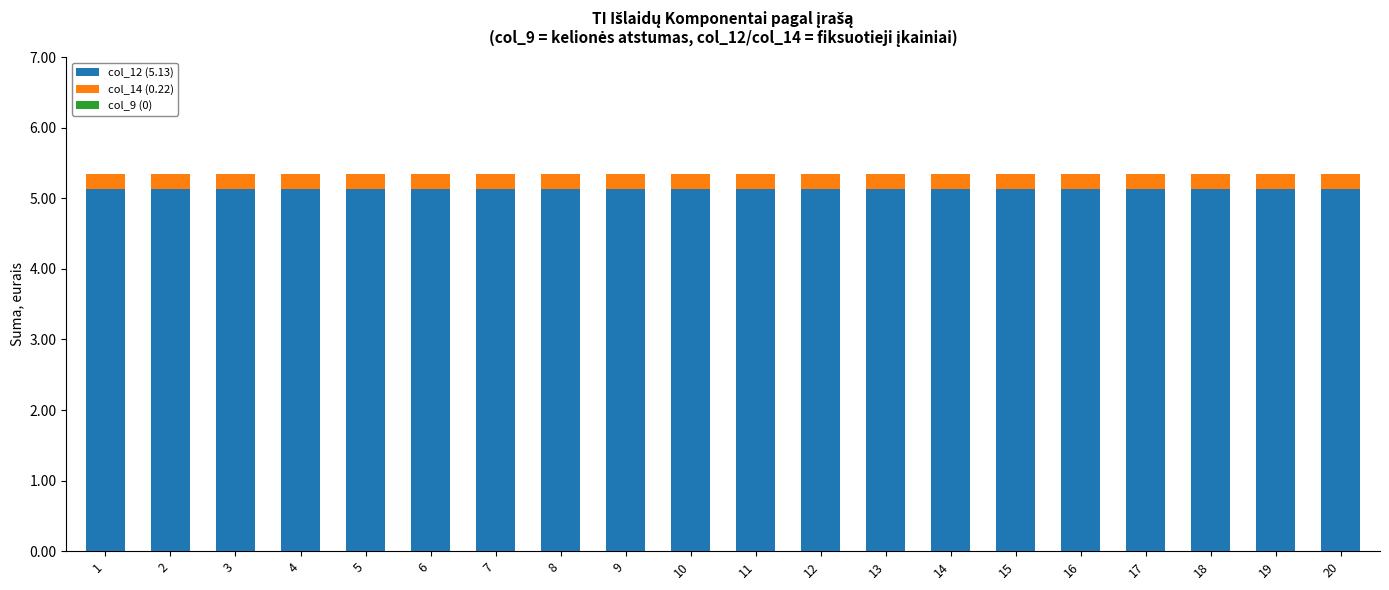

What is the maximum value for col_12 (5.13)?

5.1